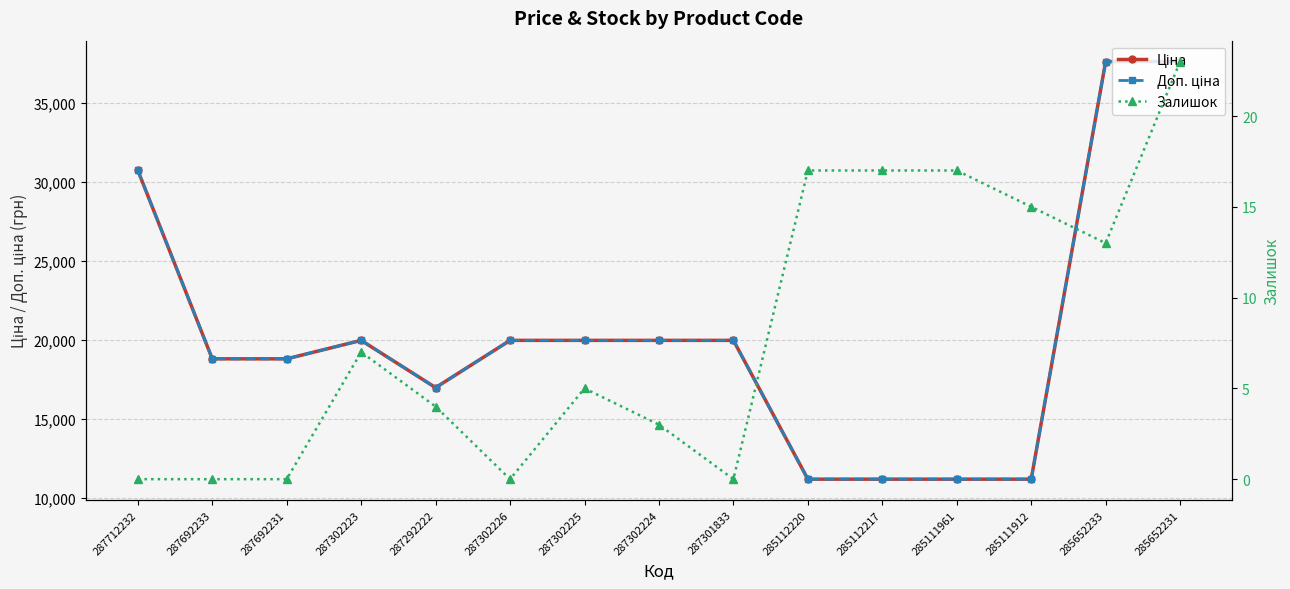

Which label corresponds to the largest value in the chart?

285652233